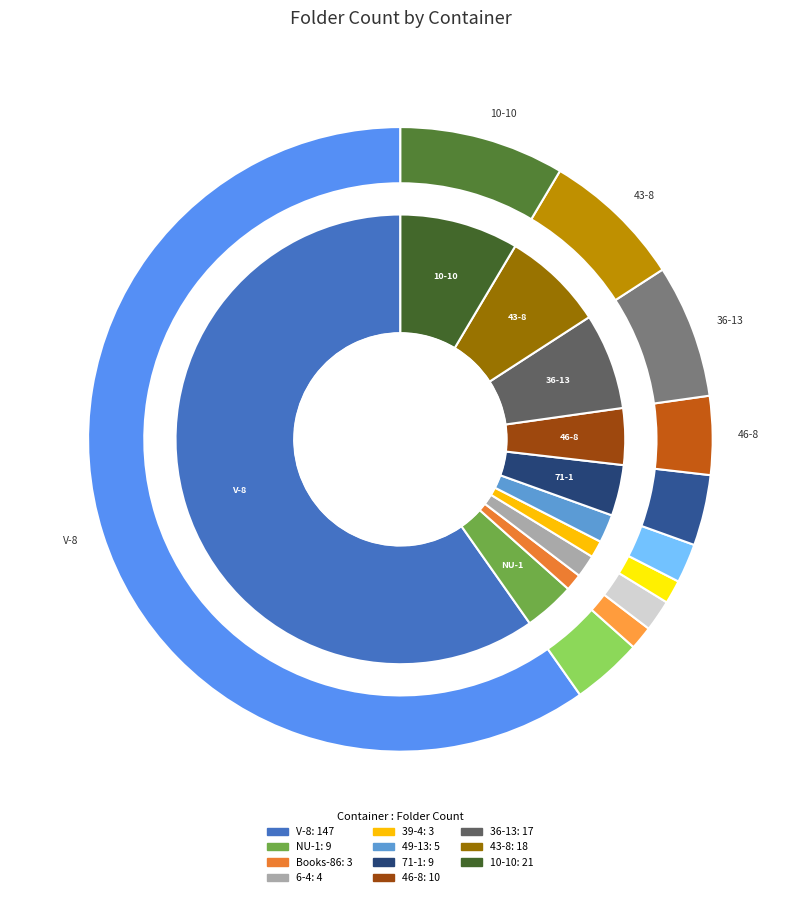

The 71-1 slice represents 4% of the pie. True or false?

True